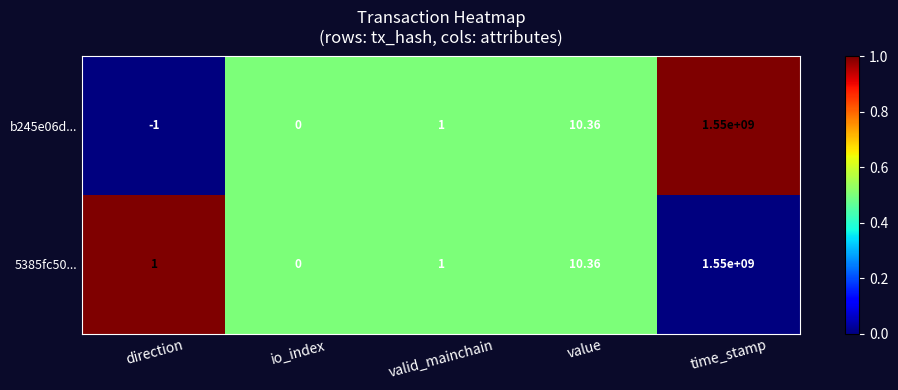

At which category does the chart reach its peak across all series?

time_stamp